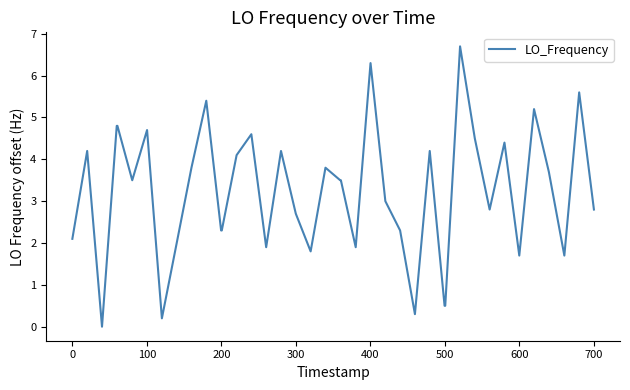

What is the maximum value shown in the chart?

6.7